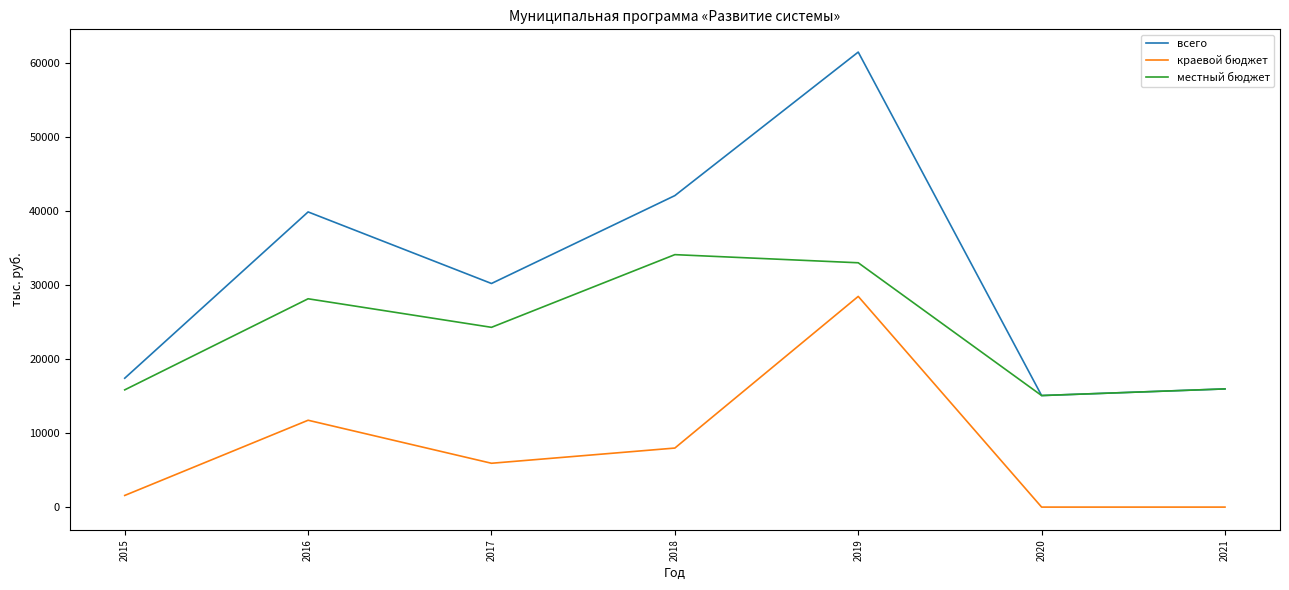

True or false: местный бюджет and краевой бюджет intersect in this chart.

False